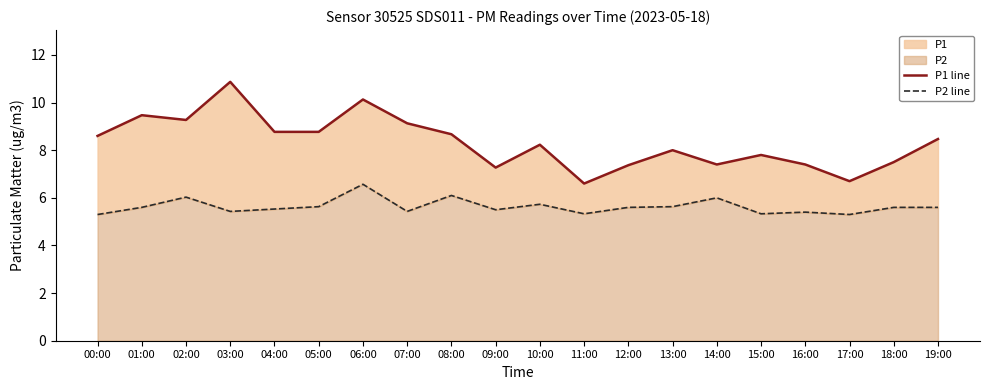

Where is the first local maximum for P2 line?

02:00